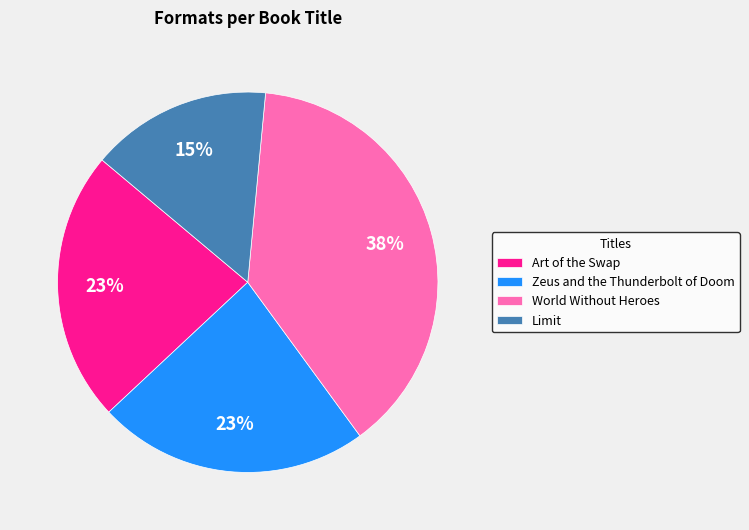

To the nearest percent, what portion does Limit represent?

15%